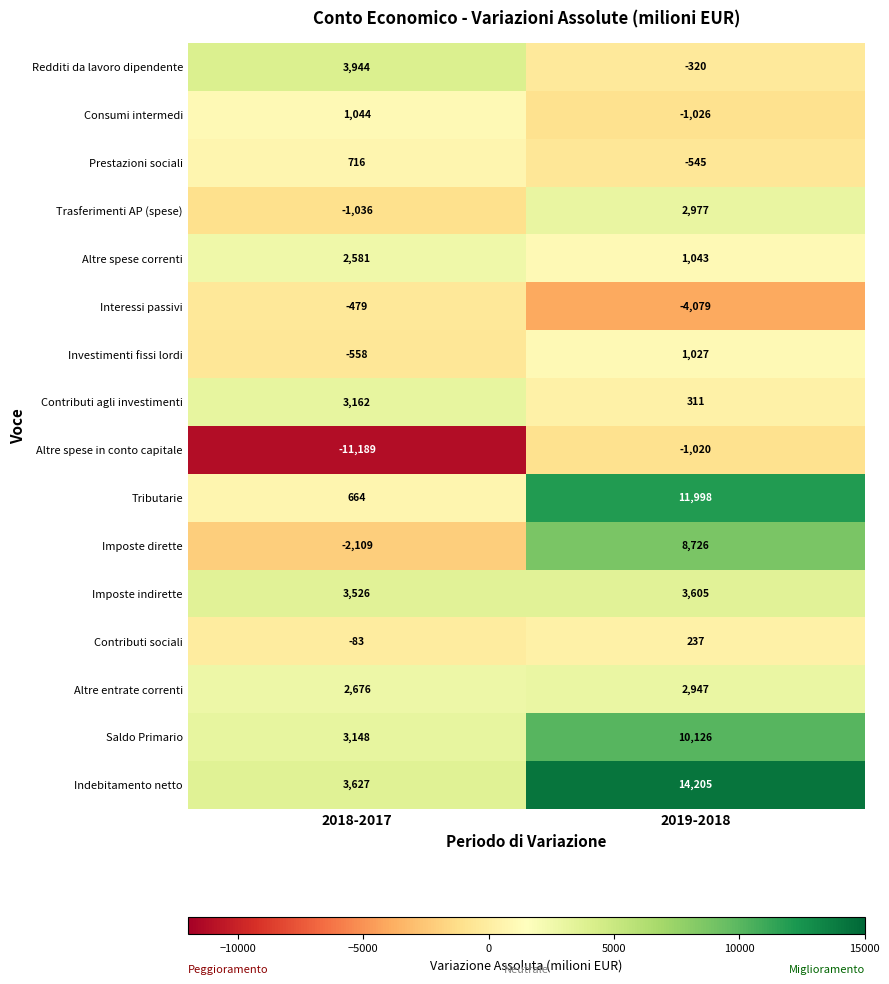

List the series in order of their peak value, lowest first.

Altre spese in conto capitale, Interessi passivi, Contributi sociali, Prestazioni sociali, Investimenti fissi lordi, Consumi intermedi, Altre spese correnti, Altre entrate correnti, Trasferimenti AP (spese), Contributi agli investimenti, Imposte indirette, Redditi da lavoro dipendente, Imposte dirette, Saldo Primario, Tributarie, Indebitamento netto